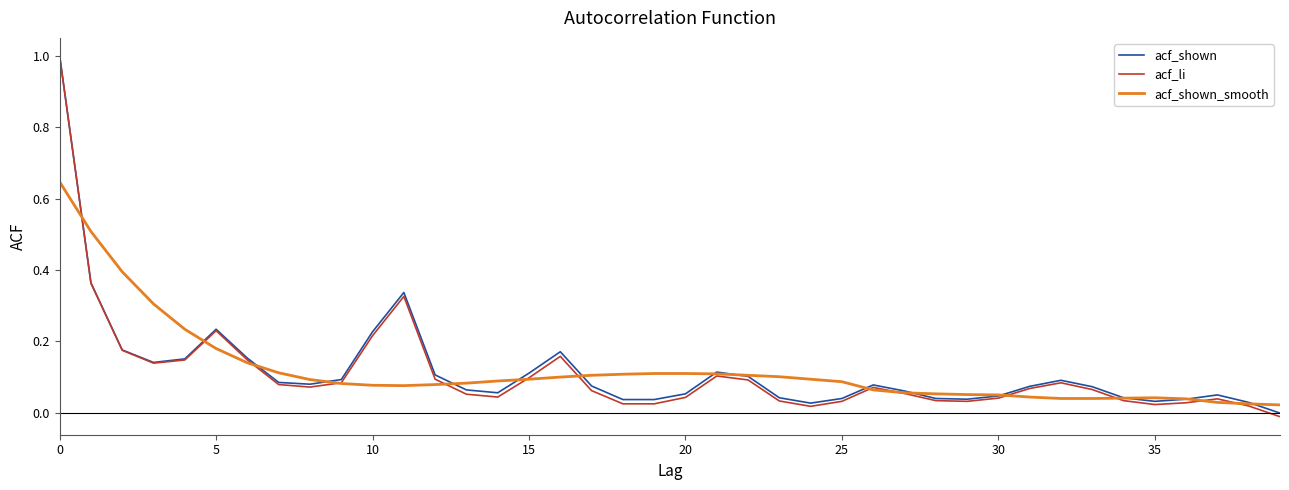

What is the difference between the maximum and minimum values in the acf_li series?

1.0